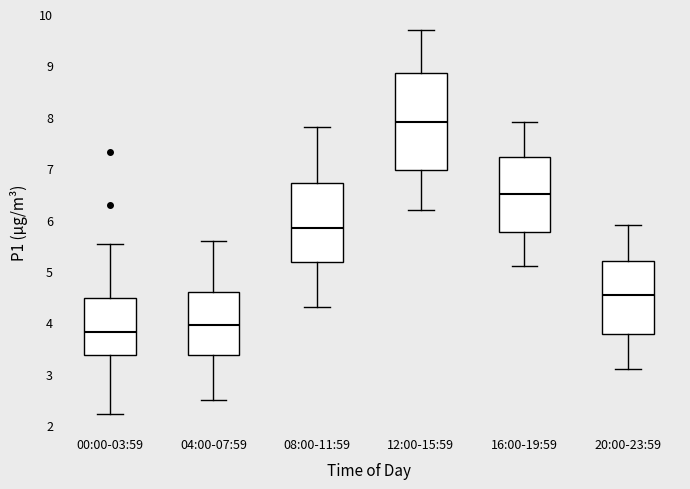

Where does the upper whisker of the box for 16:00-19:59 end on the y-axis? The values are not printed on the chart, so give them approximately, as read against the axis.

7.9